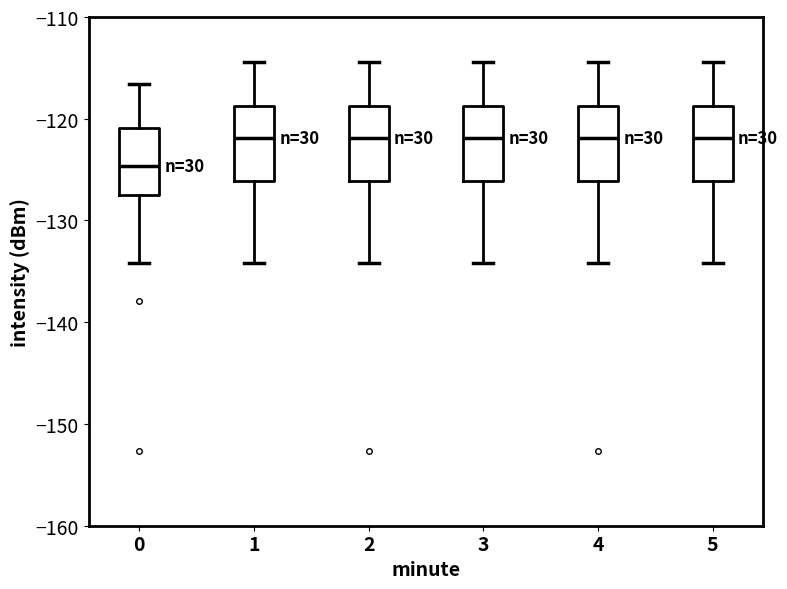

Reading left to right, transcribe this box plot: for each box, give where its median line is, the range the box spans, and where its two whiskers end, as read against the y-axis. The values are not printed on the chart, so give them approximately, as read against the axis.

0: median -125, box -127 to -121, whiskers -134 to -117
1: median -122, box -126 to -119, whiskers -134 to -114
2: median -122, box -126 to -119, whiskers -134 to -114
3: median -122, box -126 to -119, whiskers -134 to -114
4: median -122, box -126 to -119, whiskers -134 to -114
5: median -122, box -126 to -119, whiskers -134 to -114